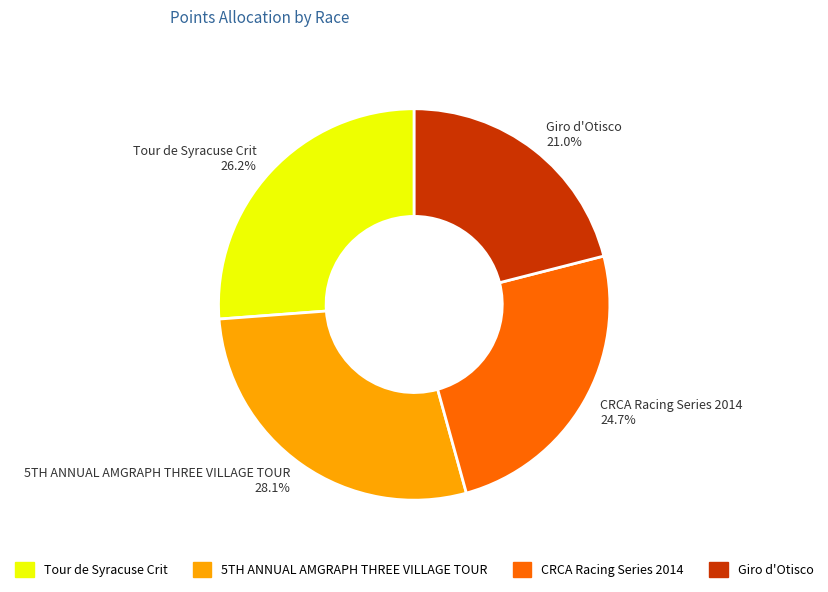

To the nearest percent, what percentage of the pie is CRCA Racing Series 2014?

25%